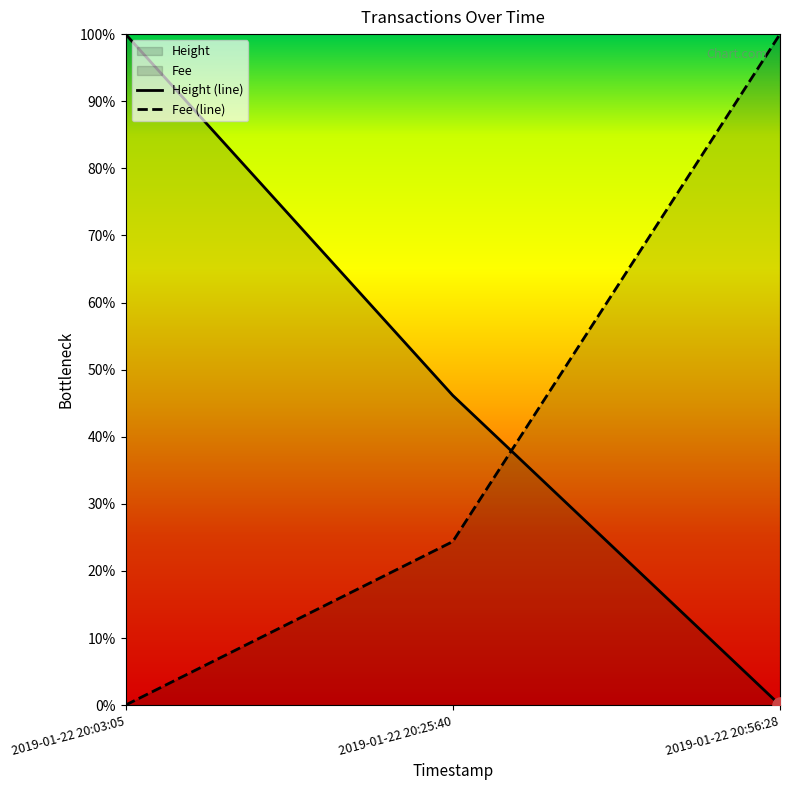

Which series has the widest spread of Y values?

Height